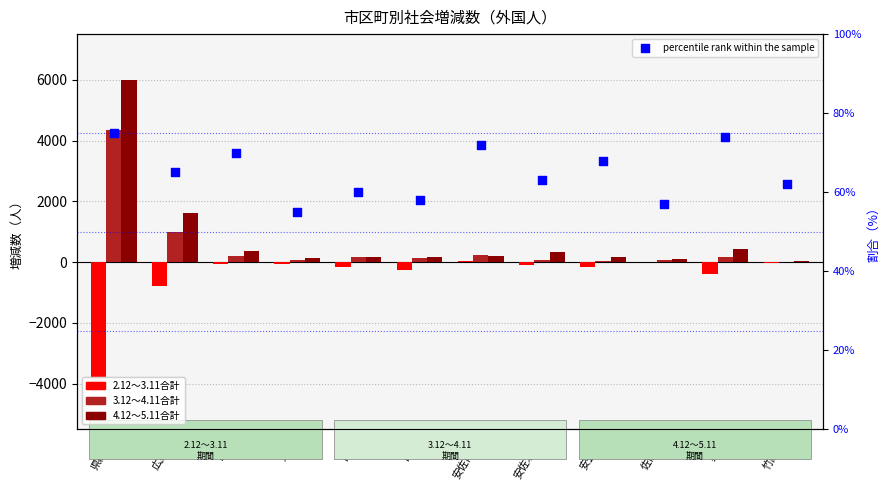

Which series contains the lowest Y value?

2.12〜3.11合計